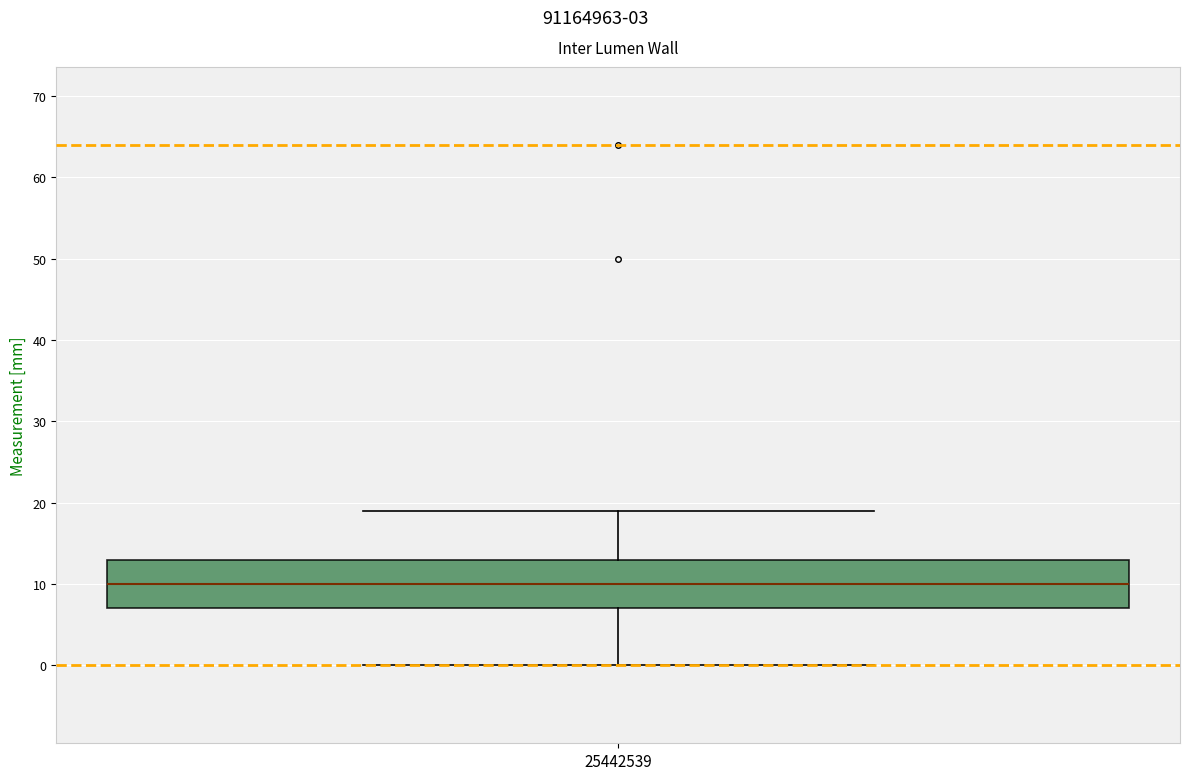

Where does the median line of the box at x = 25442539 sit on the y-axis? The values are not printed on the chart, so give them approximately, as read against the axis.

10